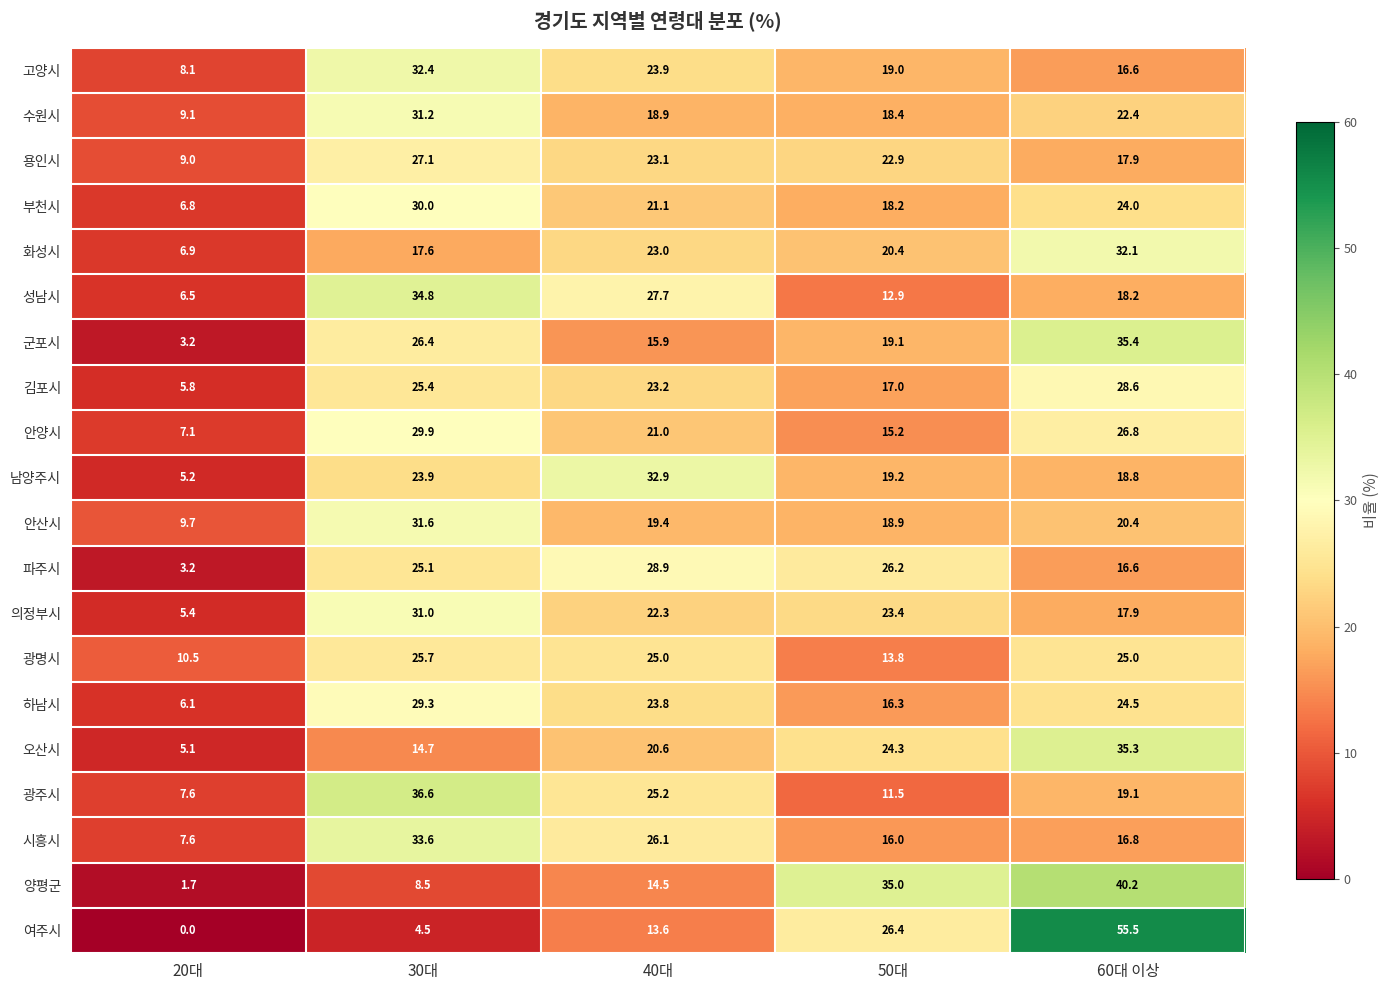

Which category has the lowest value across all series?

20대